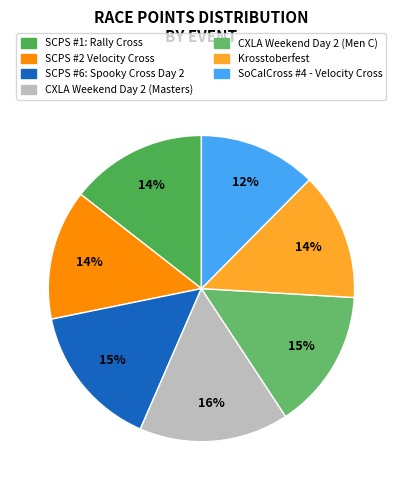

Rank the categories by value from lowest to highest.

SoCalCross #4 - Velocity Cross, Krosstoberfest, SCPS #2 Velocity Cross, SCPS #1: Rally Cross, CXLA Weekend Day 2 (Men C), SCPS #6: Spooky Cross Day 2, CXLA Weekend Day 2 (Masters)